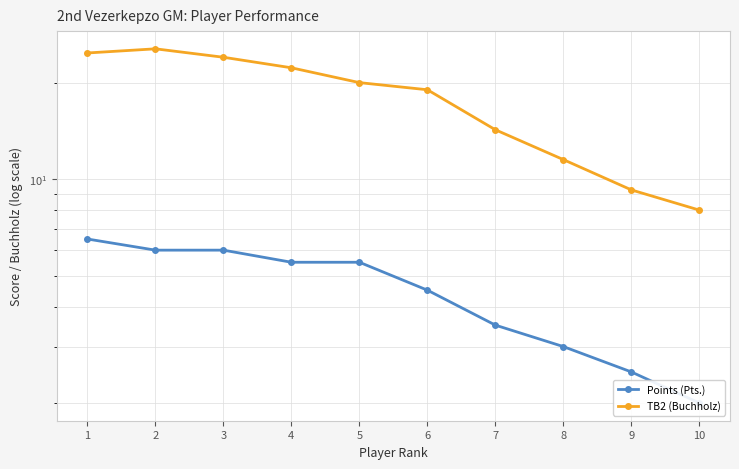

List the labels in order of TB2 (Buchholz) value, smallest first.

10, 9, 8, 7, 6, 5, 4, 3, 1, 2